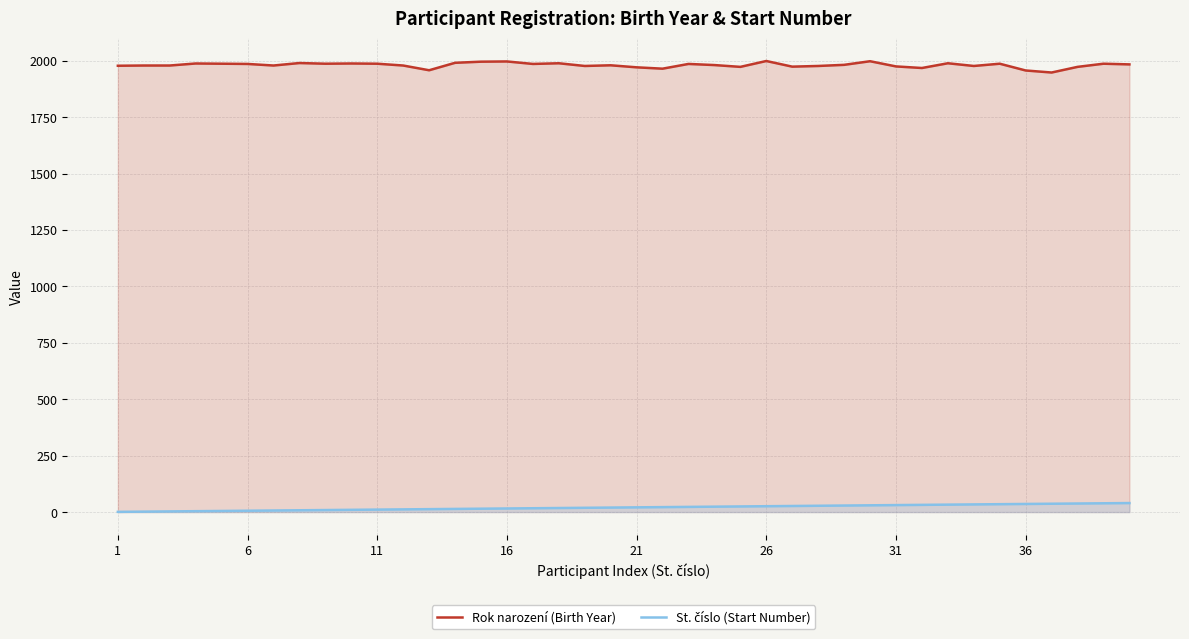

What is the difference between the second highest and second lowest values in the Rok narození (Birth Year) series?

41